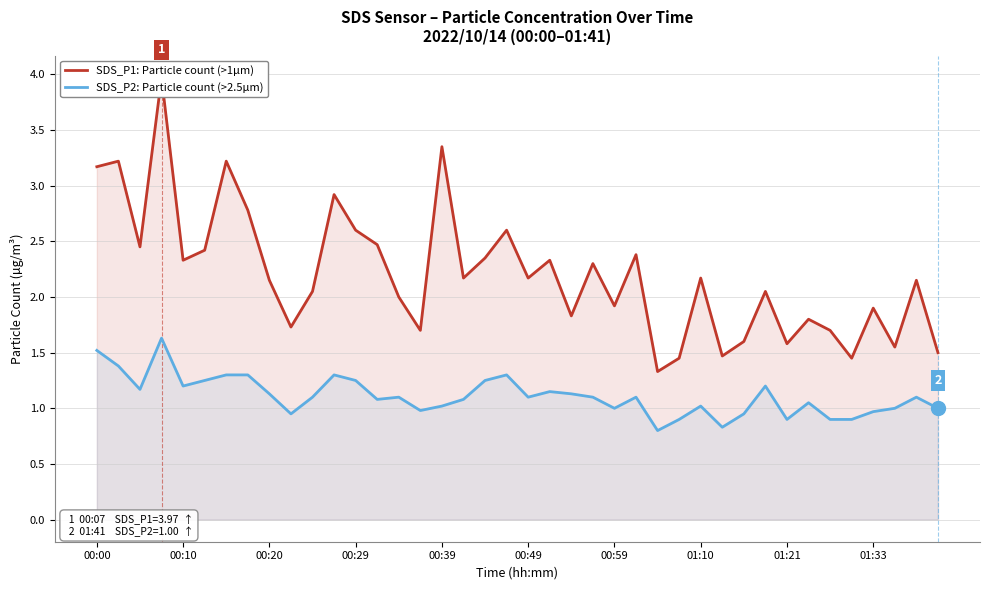

What is the sum of all SDS_P1: Particle count (>1µm) values?

88.3